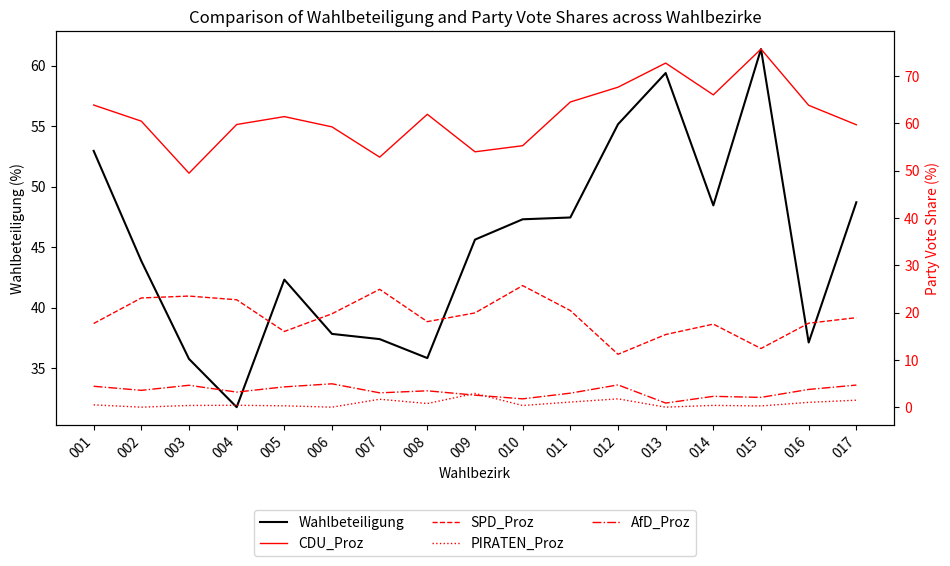

In AfD_Proz, how many points are higher than both neighbors (excluding endpoints)?

5